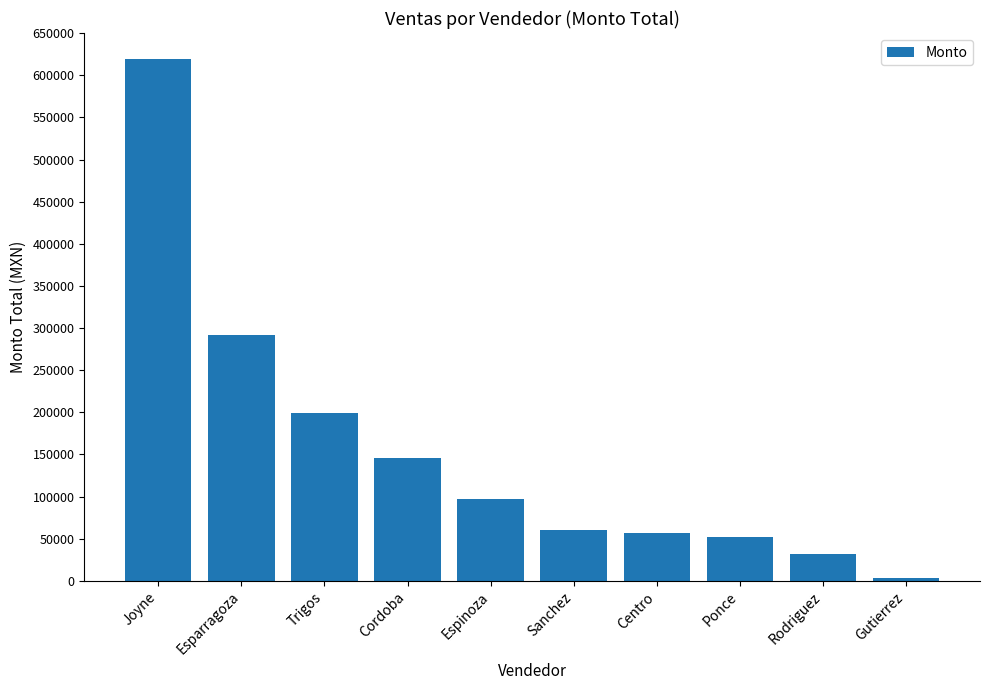

The value at Trigos is 270734.5. True or false?

False